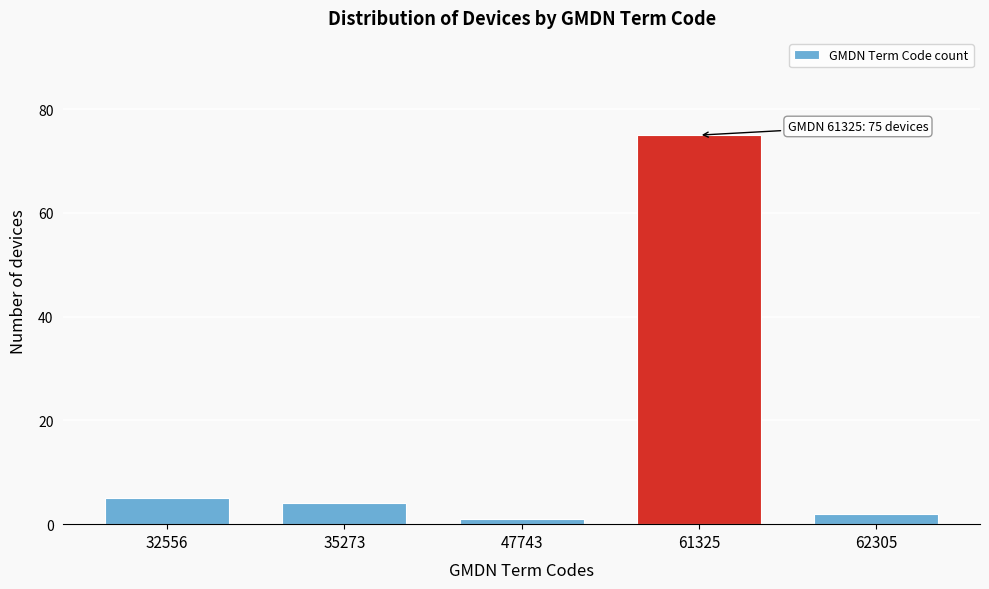

Reading left to right, transcribe all the data shown in this chart.

5	4	1	75	2